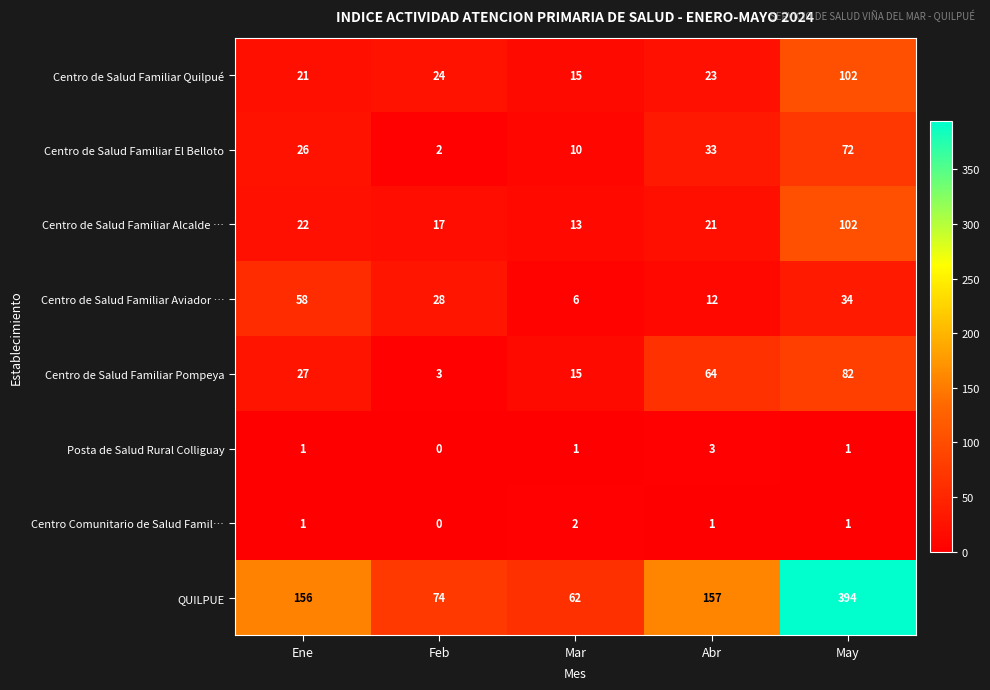

Which series changed the most between Feb and Mar?

Centro de Salud Familiar Aviador …